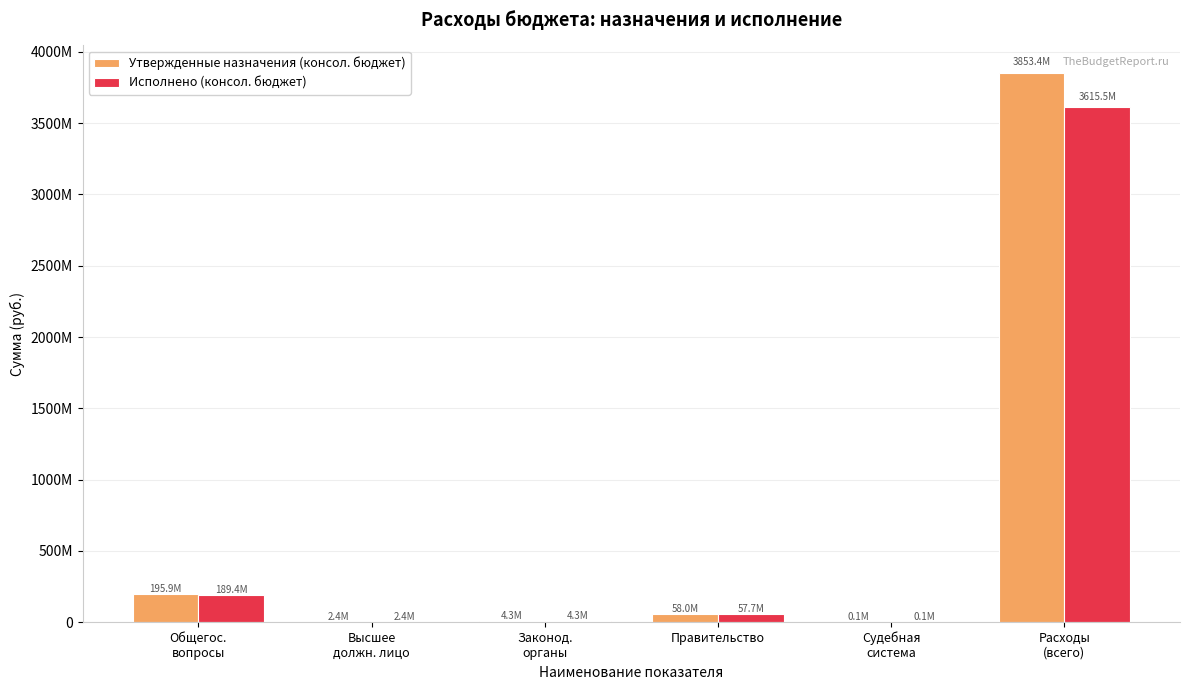

Are the bars grouped side by side (vs. stacked)?

Yes